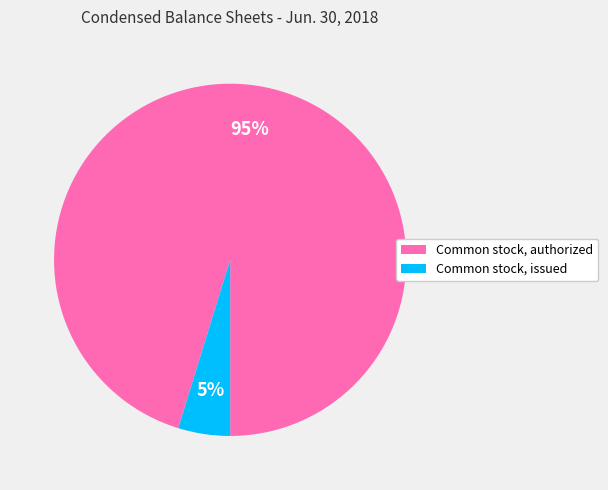

Which slice is the largest?

Common stock, authorized